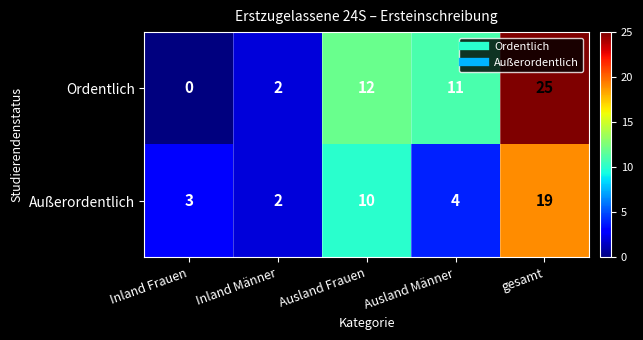

How many categories are shown in the chart?

5